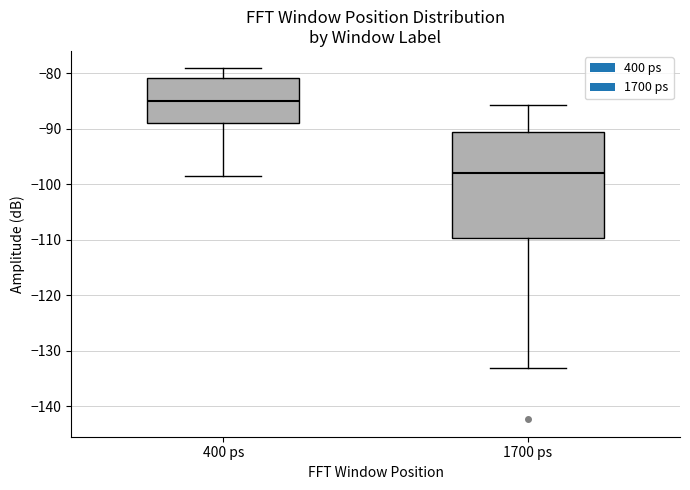

Reading left to right, read every box against the y-axis: the position of its median line, the range the box covers, and the ends of its whiskers. The values are not printed on the chart, so give them approximately, as read against the axis.

400 ps: median -85, box -89 to -81, whiskers -98 to -79
1700 ps: median -98, box -110 to -91, whiskers -133 to -86